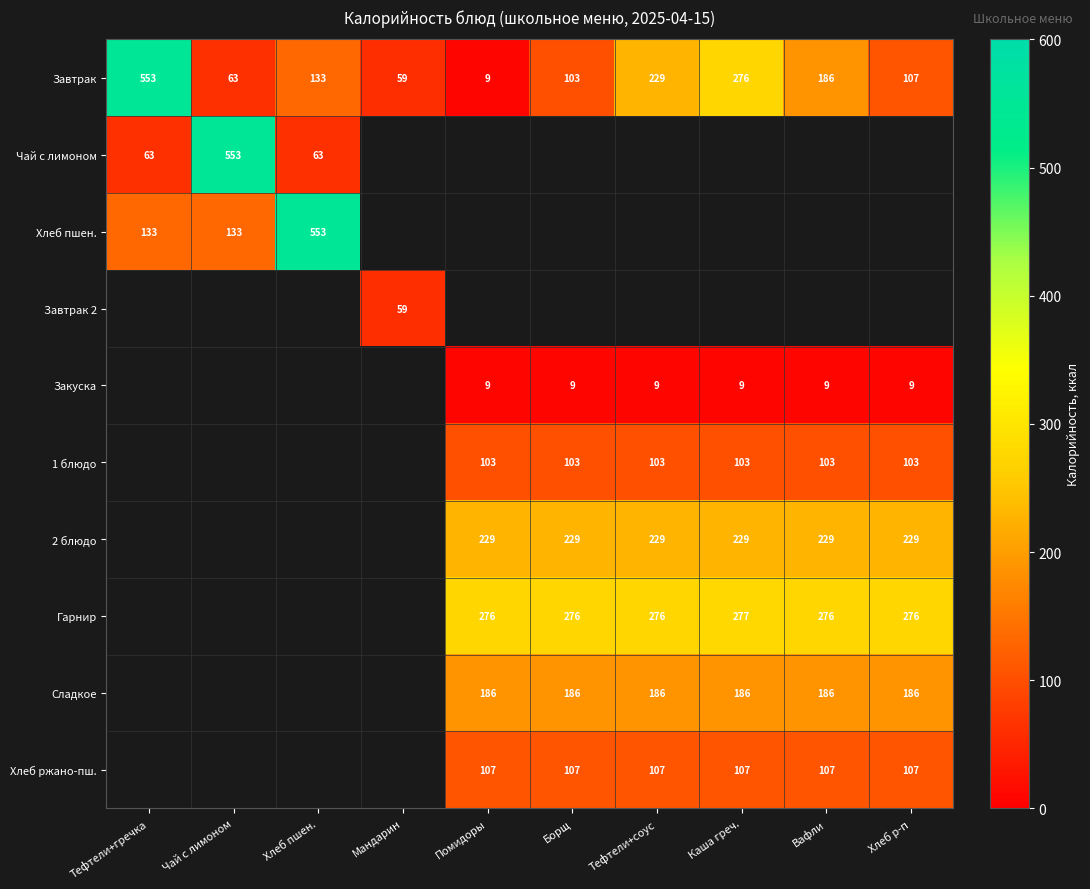

What is the minimum value for Завтрак?

9